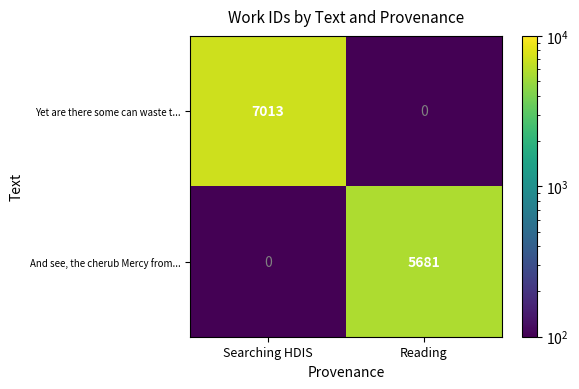

At which category is the sum across all series the highest?

Searching HDIS